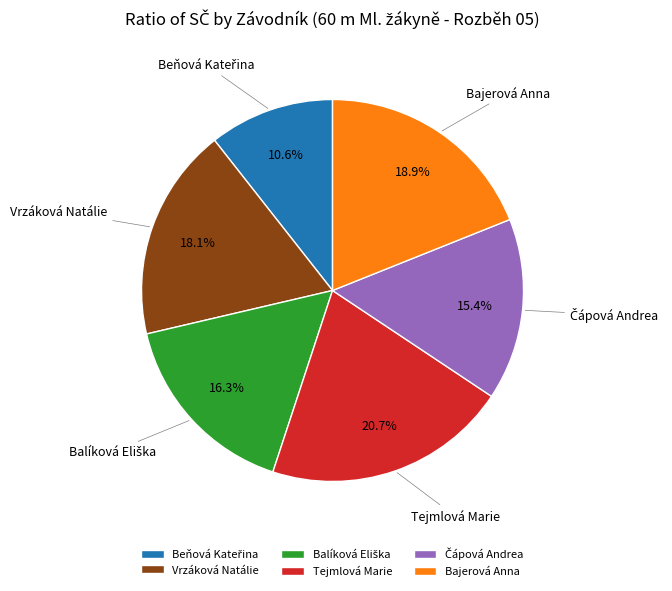

Which has a higher value, Vrzáková Natálie or Bajerová Anna?

Bajerová Anna